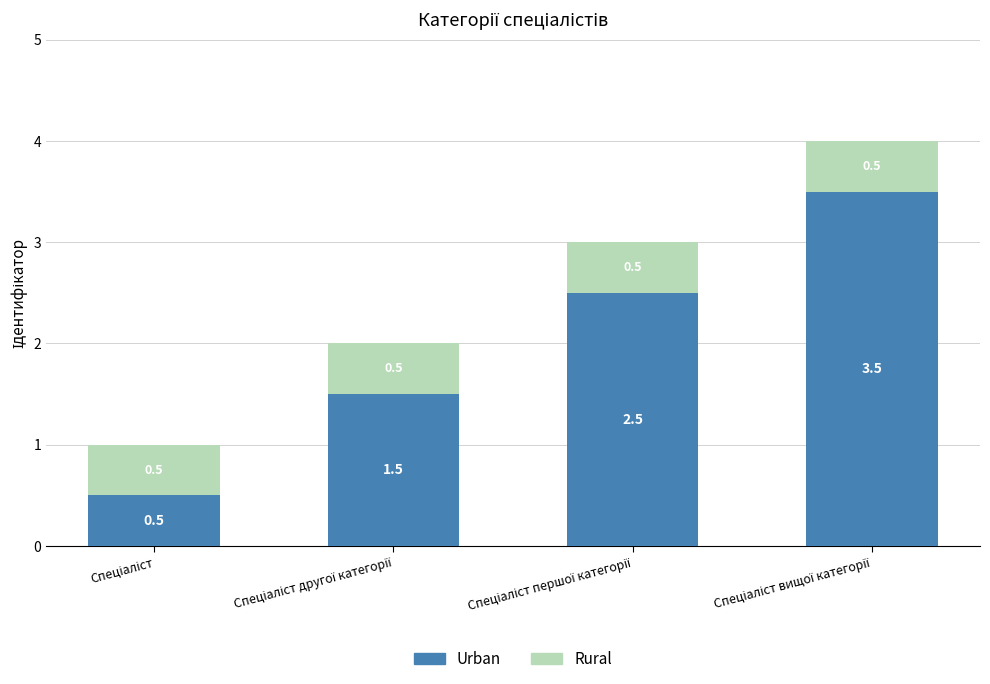

Are the bars grouped side by side (vs. stacked)?

No